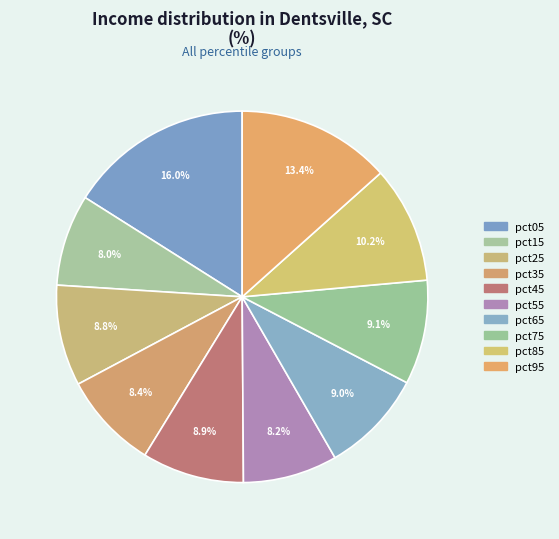

How many segments does this pie chart have?

10